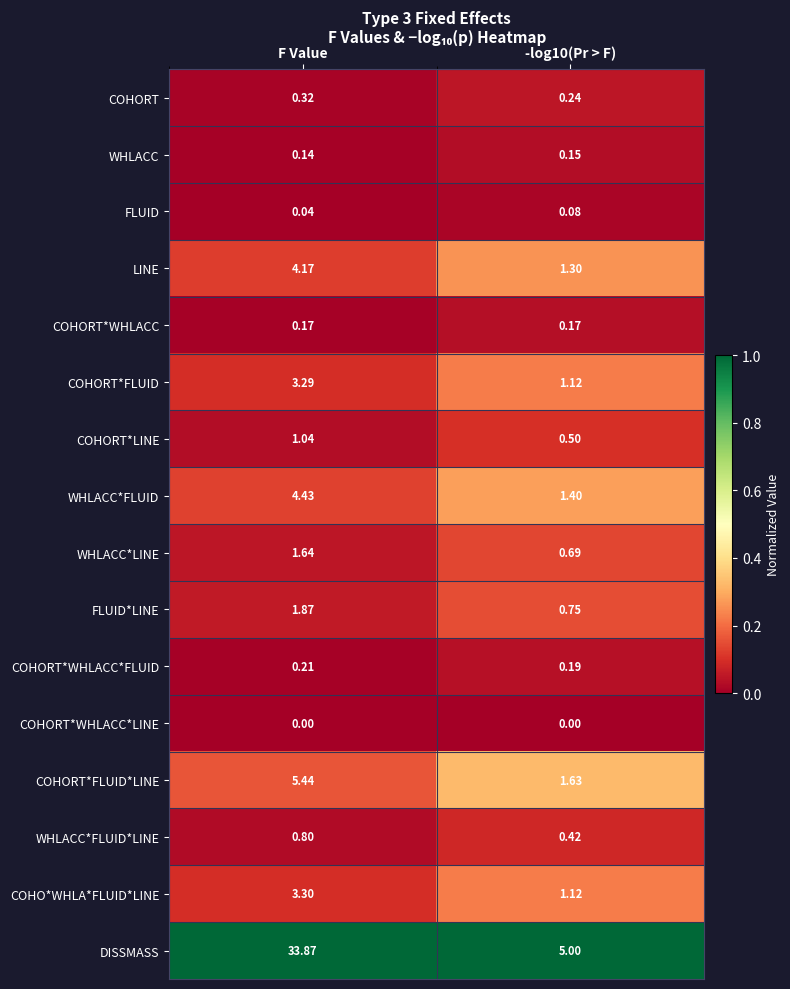

At which category is the sum across all series the highest?

F Value